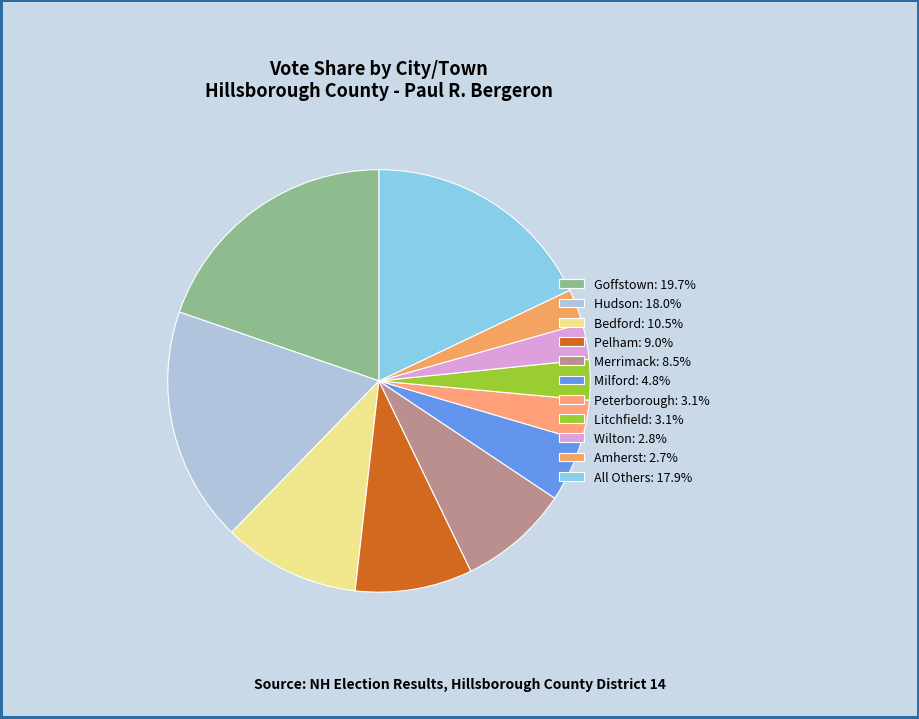

How many segments does this pie chart have?

11